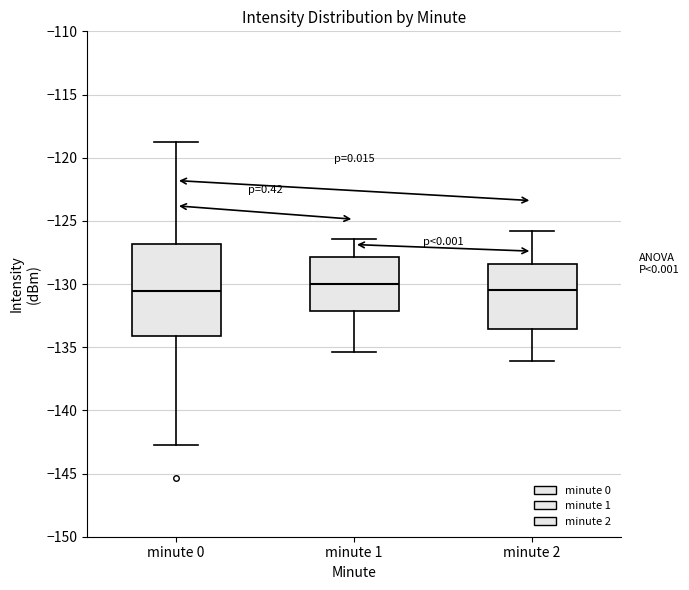

Which box's median line is the highest?

minute 1